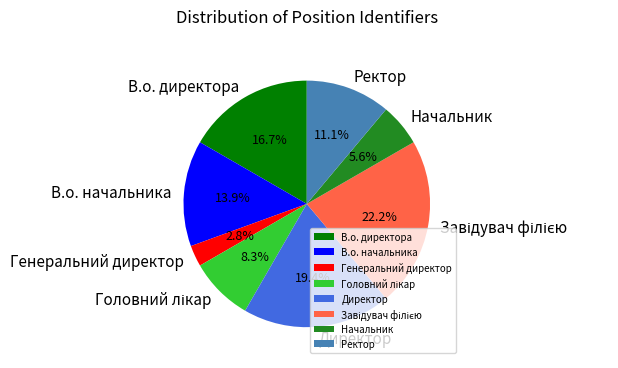

How much of the chart is everything except В.о. директора?

83.3%